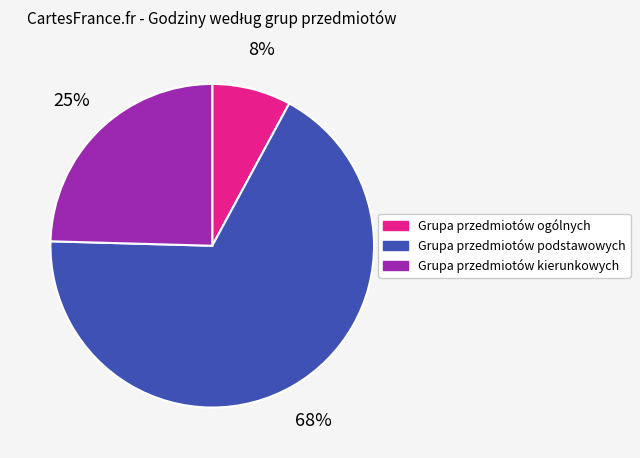

The Grupa przedmiotów podstawowych slice represents 68% of the pie. True or false?

True